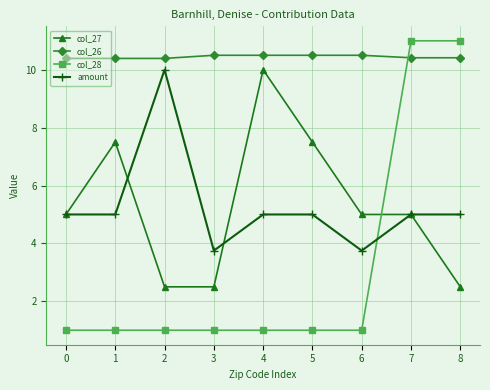

What is the maximum value shown in the chart?

11.0